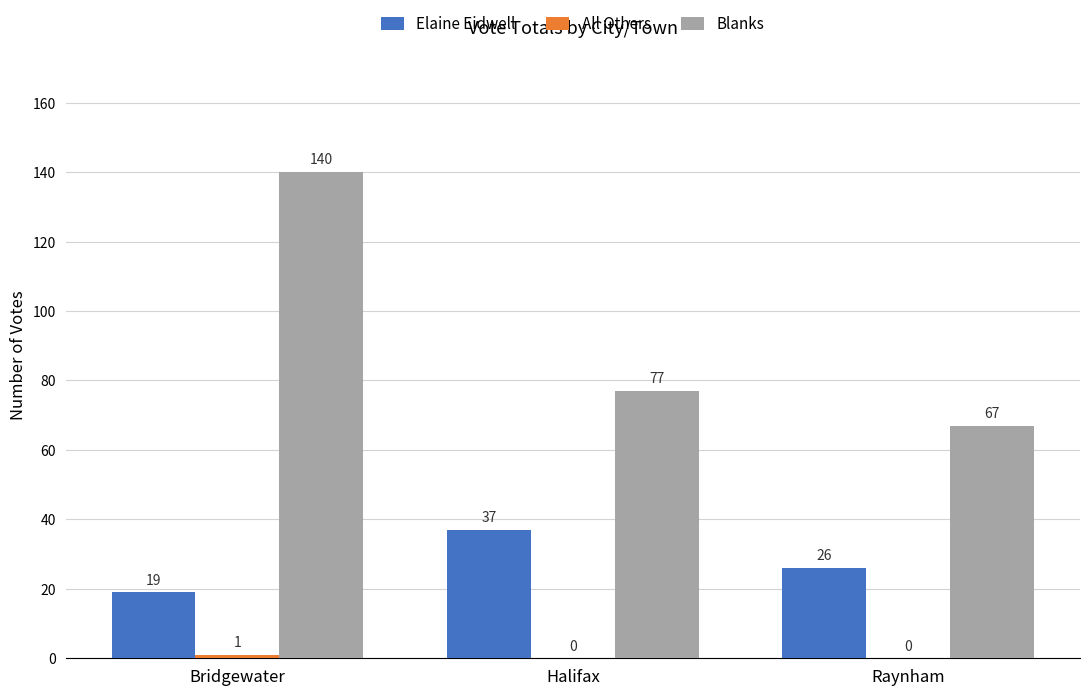

What is the highest value of the Blanks series?

140